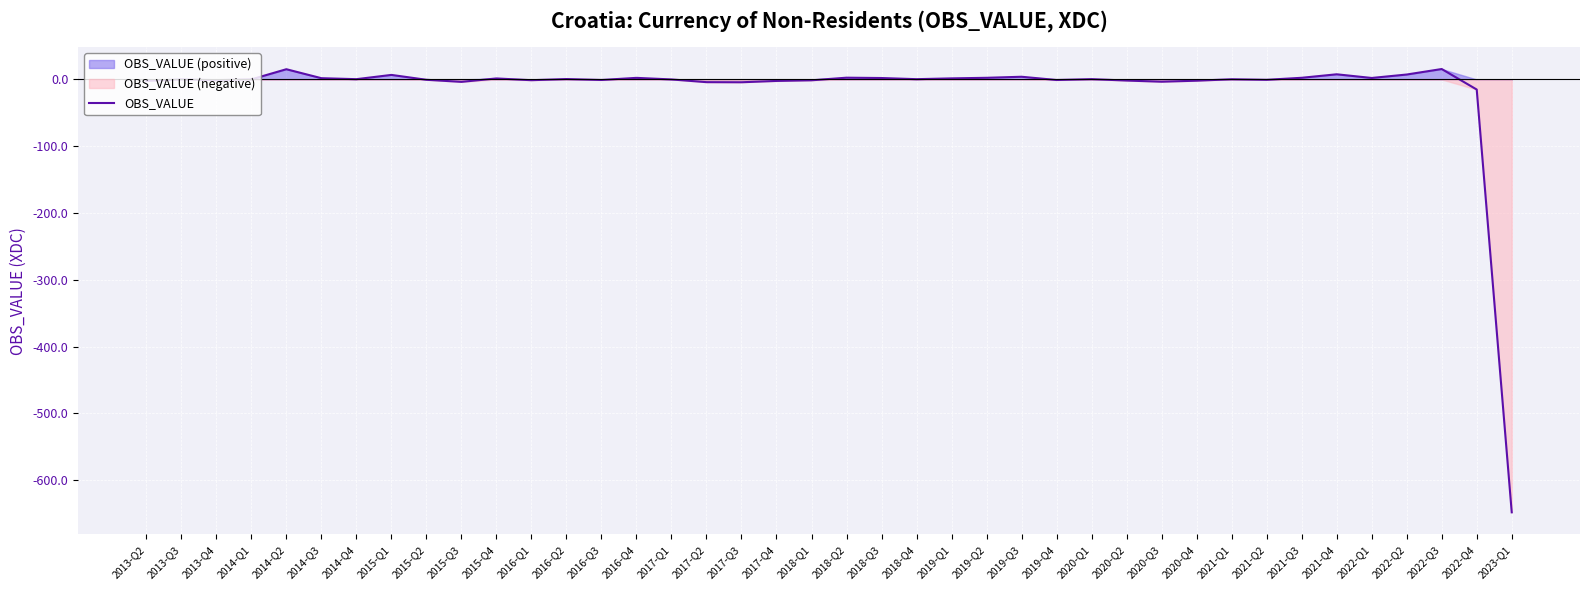

What is the difference between the maximum and minimum values?

663.7